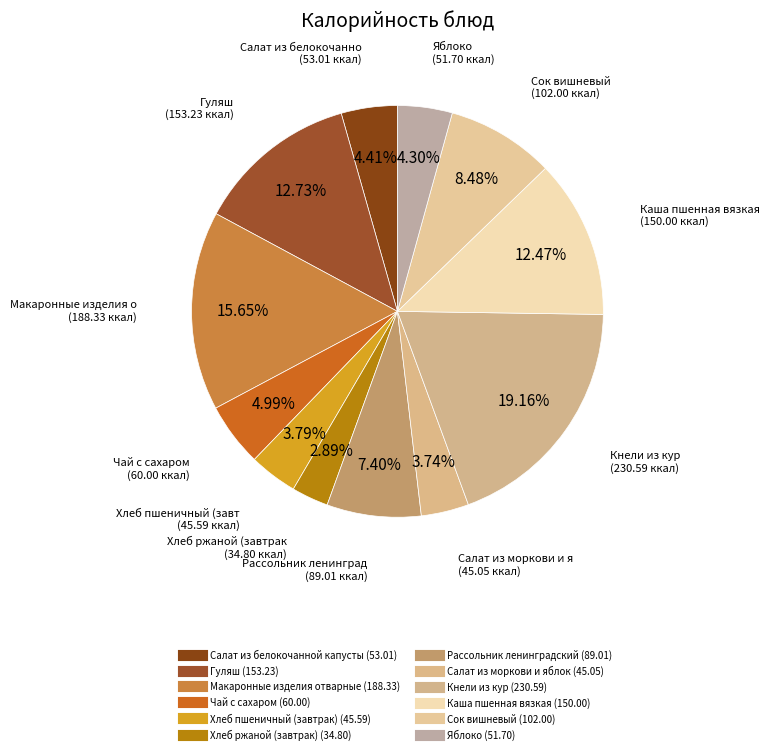

Count the number of slices in the pie.

12